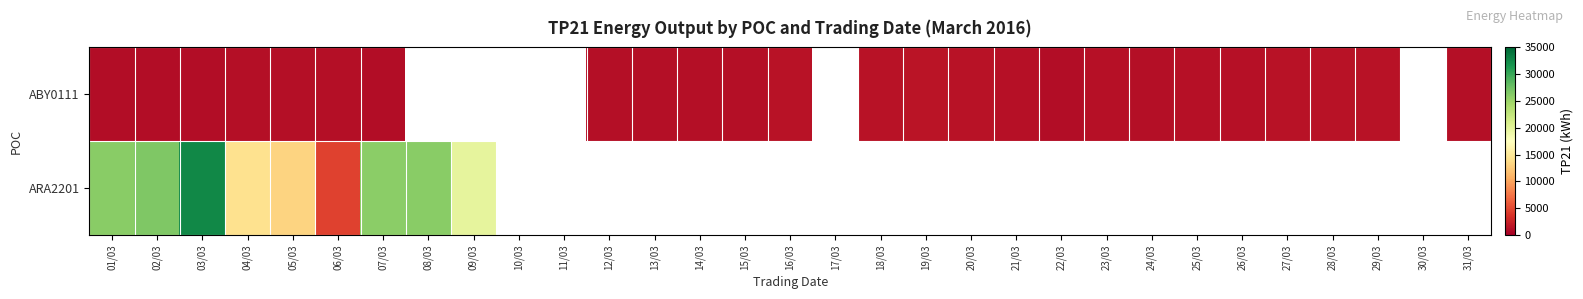

Is the value of ABY0111 at 07/03 greater than the value of ARA2201 at 09/03?

No